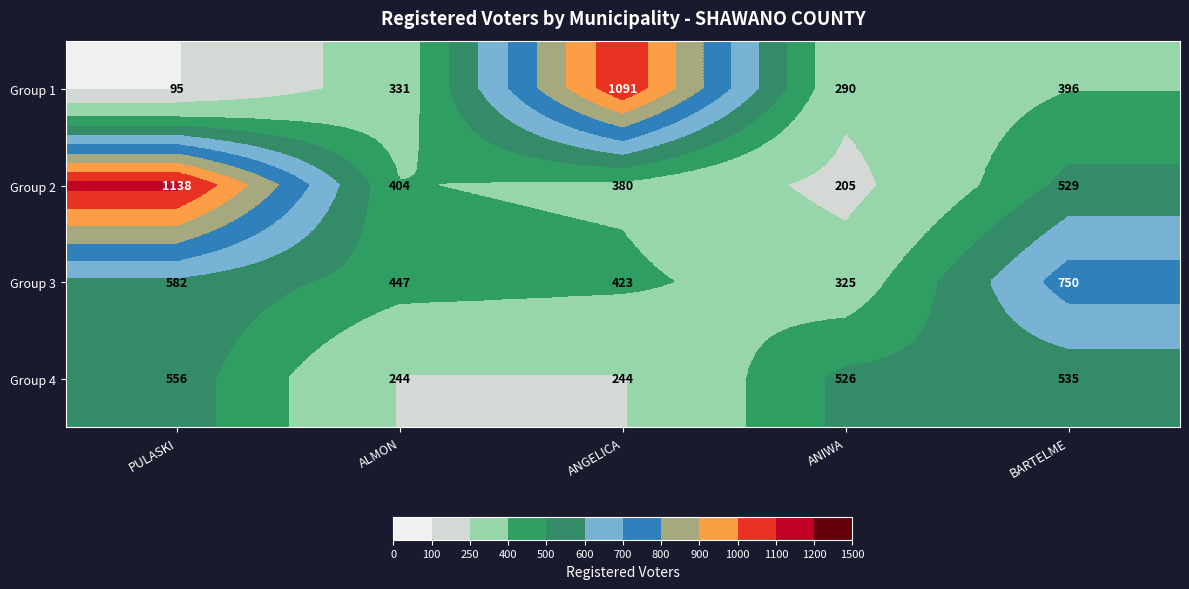

What is the sum of the Group 2 values at PULASKI and ANIWA?

1343